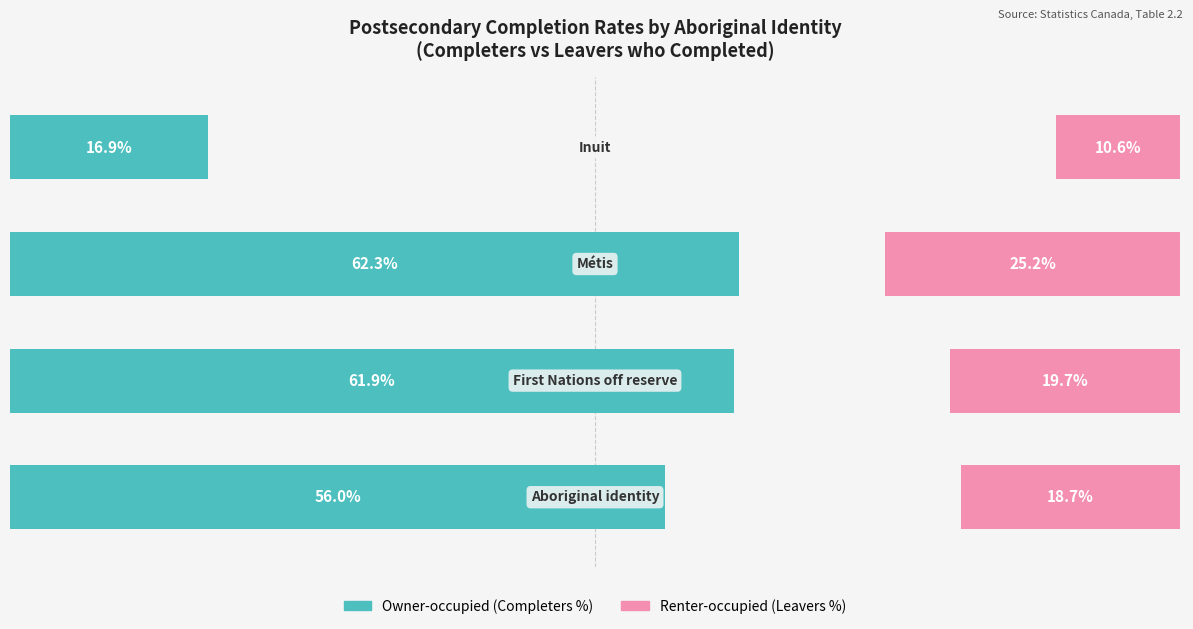

Reading right to left, transcribe all the data shown in this chart.

Owner-occupied (Completers %): 3=16.9	2=62.3	1=61.9	0=56.0
Renter-occupied (Leavers %): 3=10.6	2=25.2	1=19.7	0=18.7